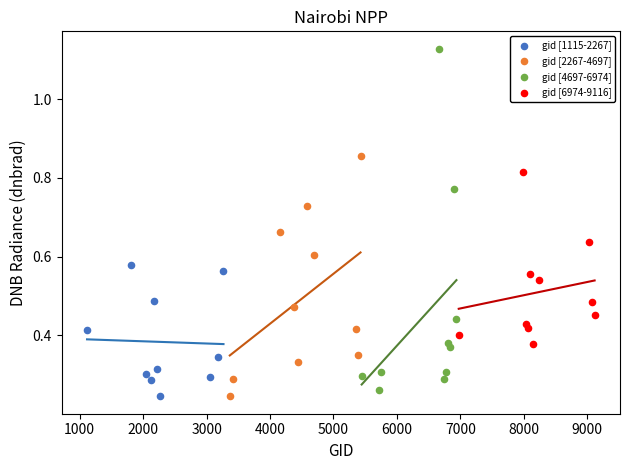

Which series reaches the maximum Y coordinate?

gid [4697-6974]